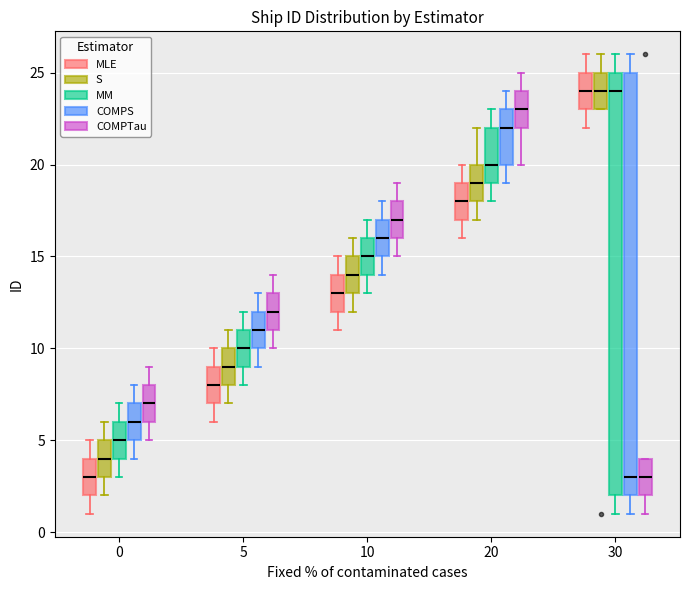

Where is the upper edge of the box for 5 (MLE) on the y-axis? The values are not printed on the chart, so give them approximately, as read against the axis.

9